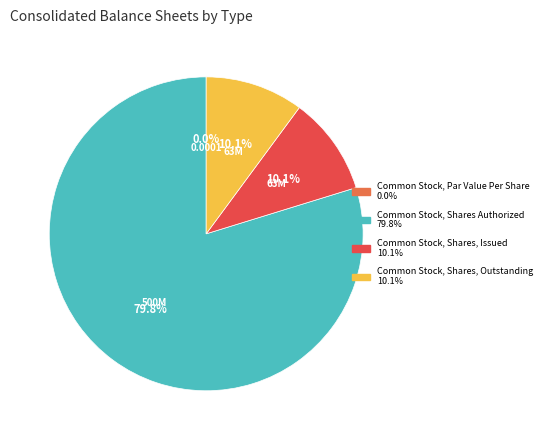

Does Common Stock, Shares, Outstanding represent more than half of the total?

No